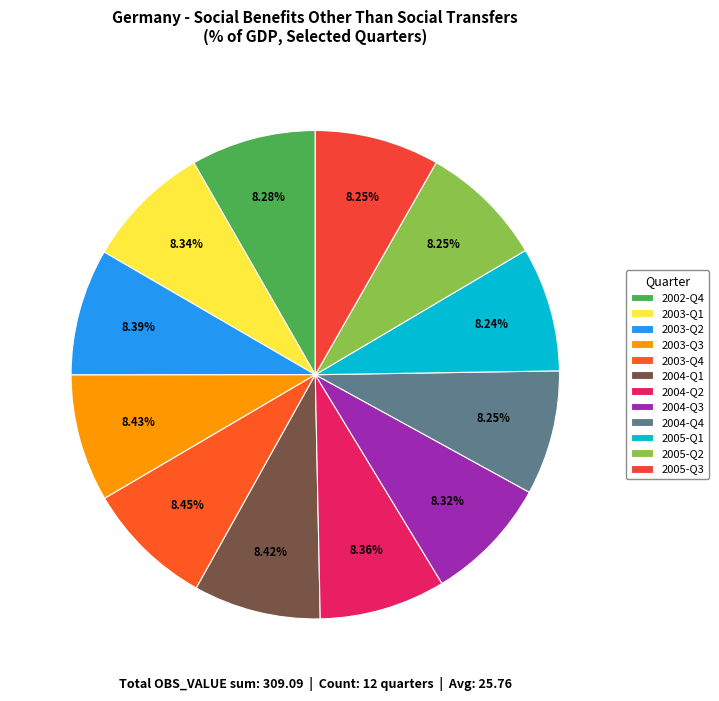

Is the sum of 2005-Q2 and 2004-Q2 greater than half?

No